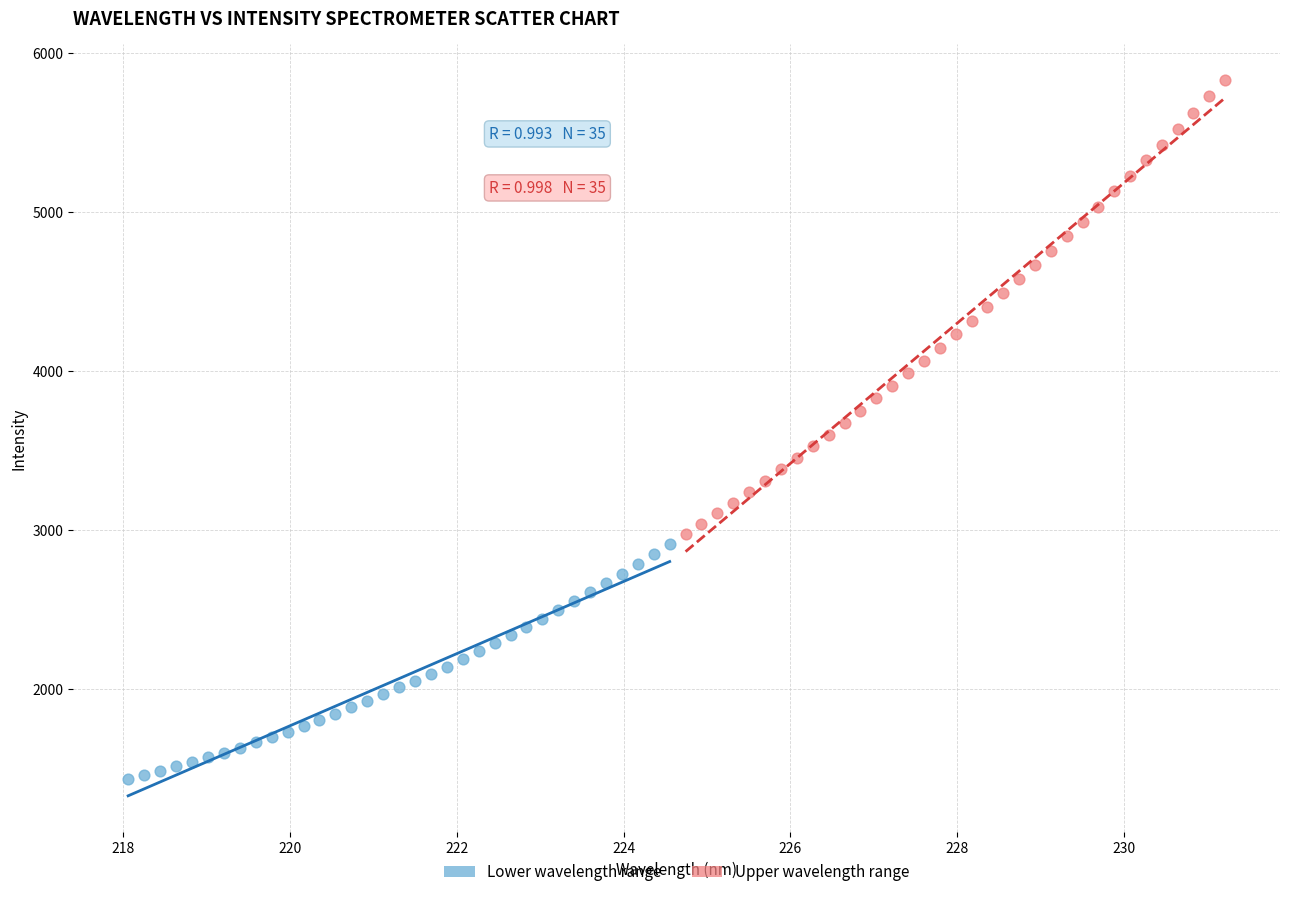

Which series reaches the maximum Y coordinate?

Upper wavelength range